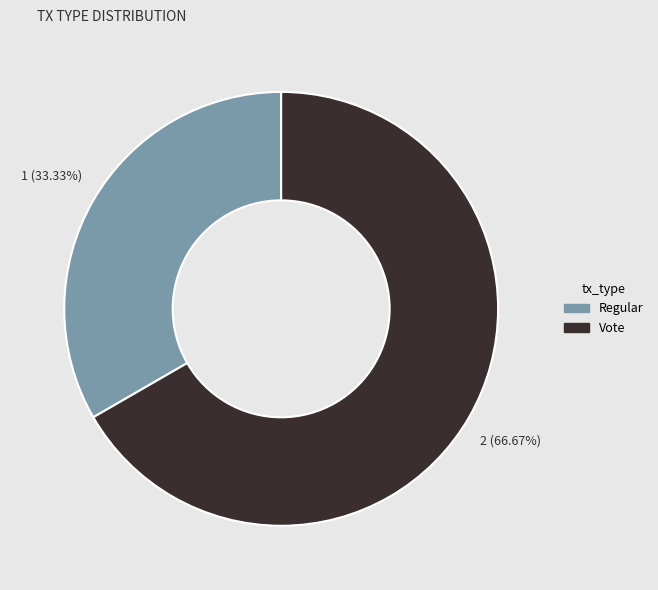

Is it true that Vote is 52% of the pie?

False